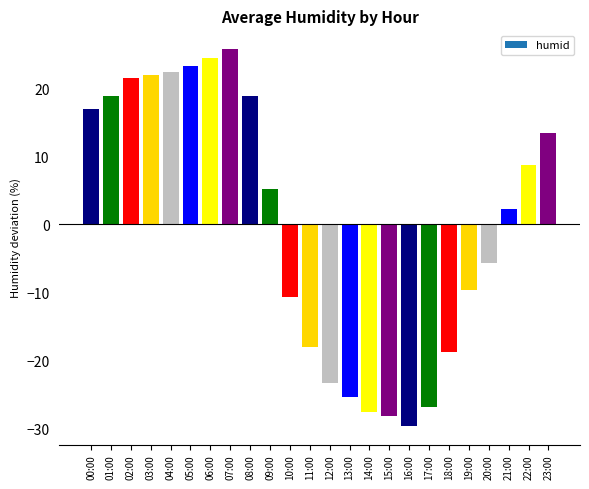

What is the label of the 4th bar from the left?

03:00